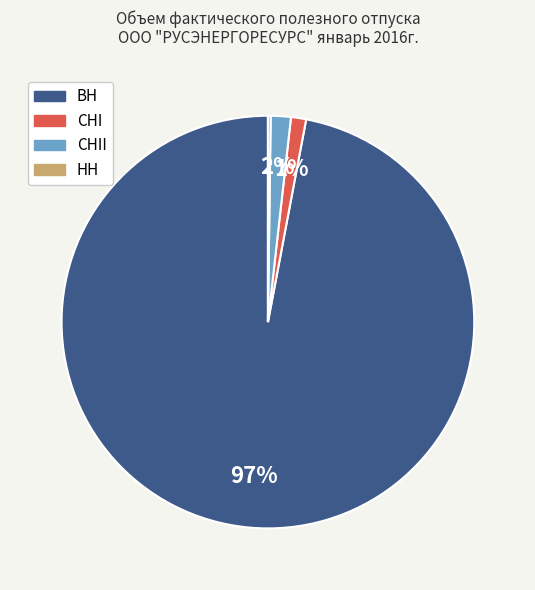

Is there a majority slice in this chart?

Yes